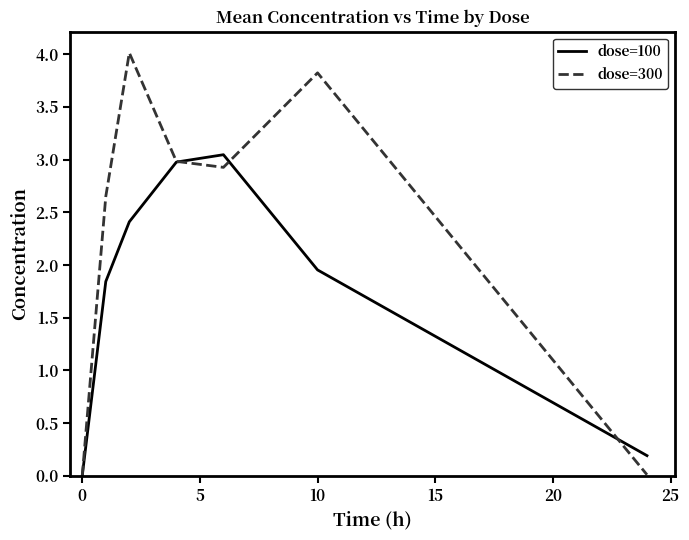

List the series in order of their overall mean, lowest first.

dose=100, dose=300